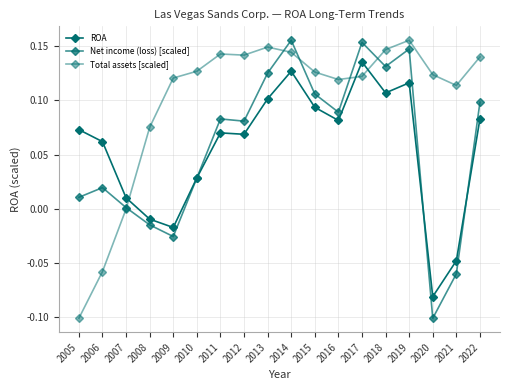

How many series are shown in this chart?

3